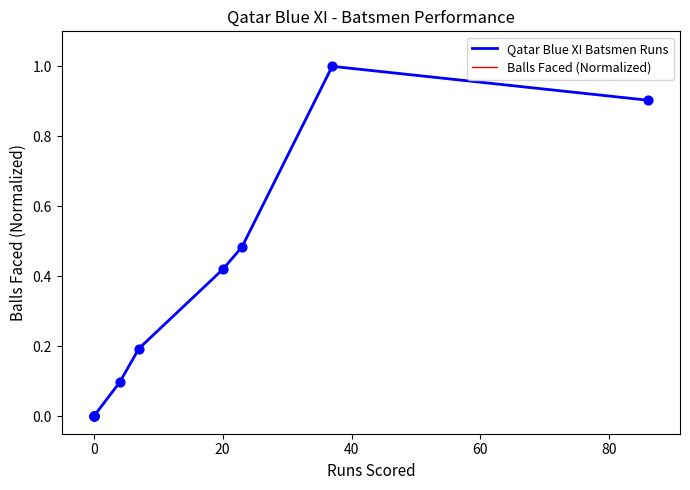

Is the value of Balls Faced (Normalized) at 40 greater than the value of Qatar Blue XI Batsmen Runs at 10?

No